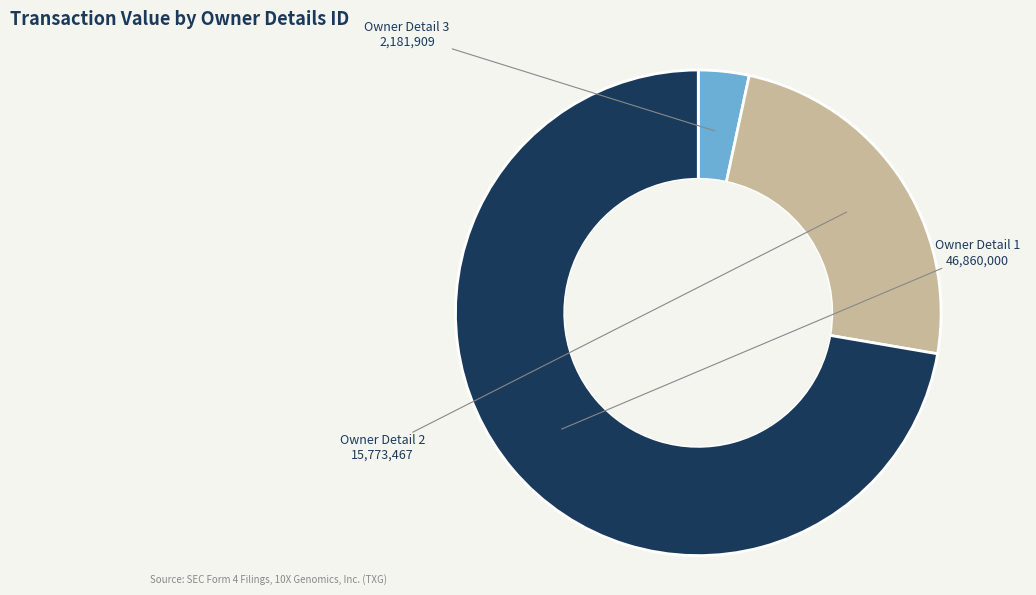

How many slices are in this pie chart?

3